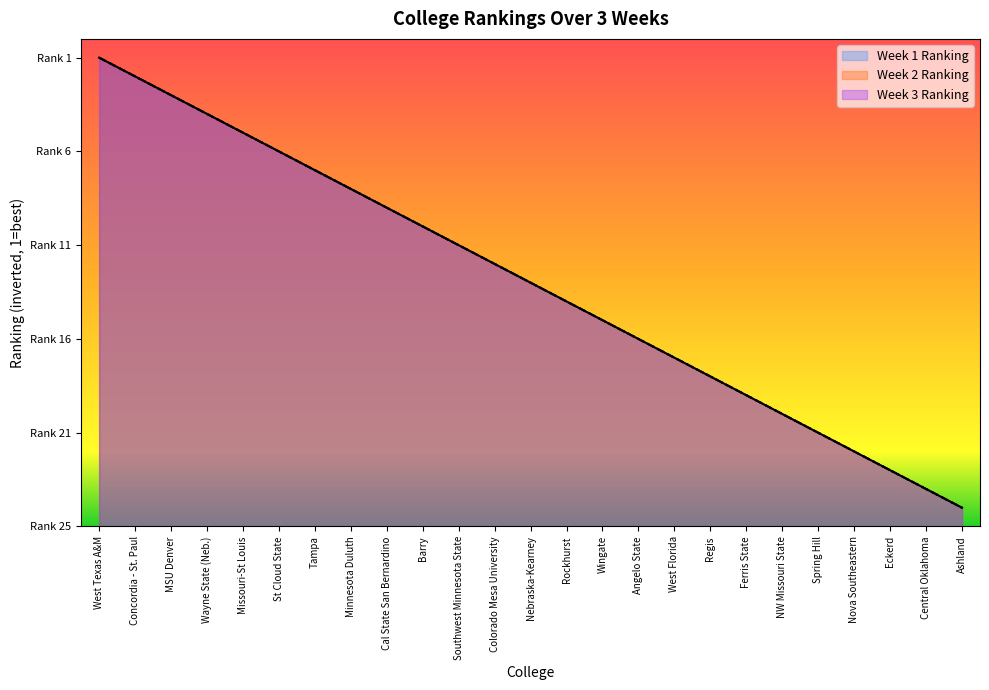

How many series are shown in this chart?

3